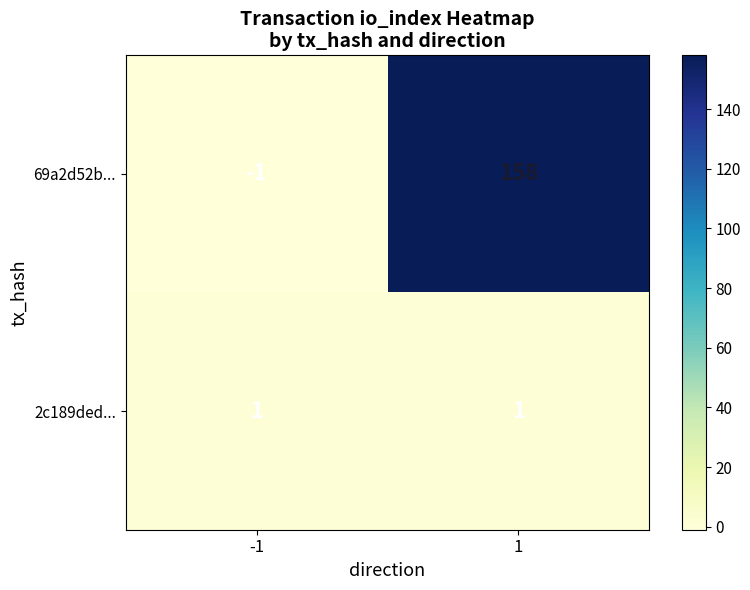

Between -1 and 1, which series saw the biggest shift?

69a2d52b...